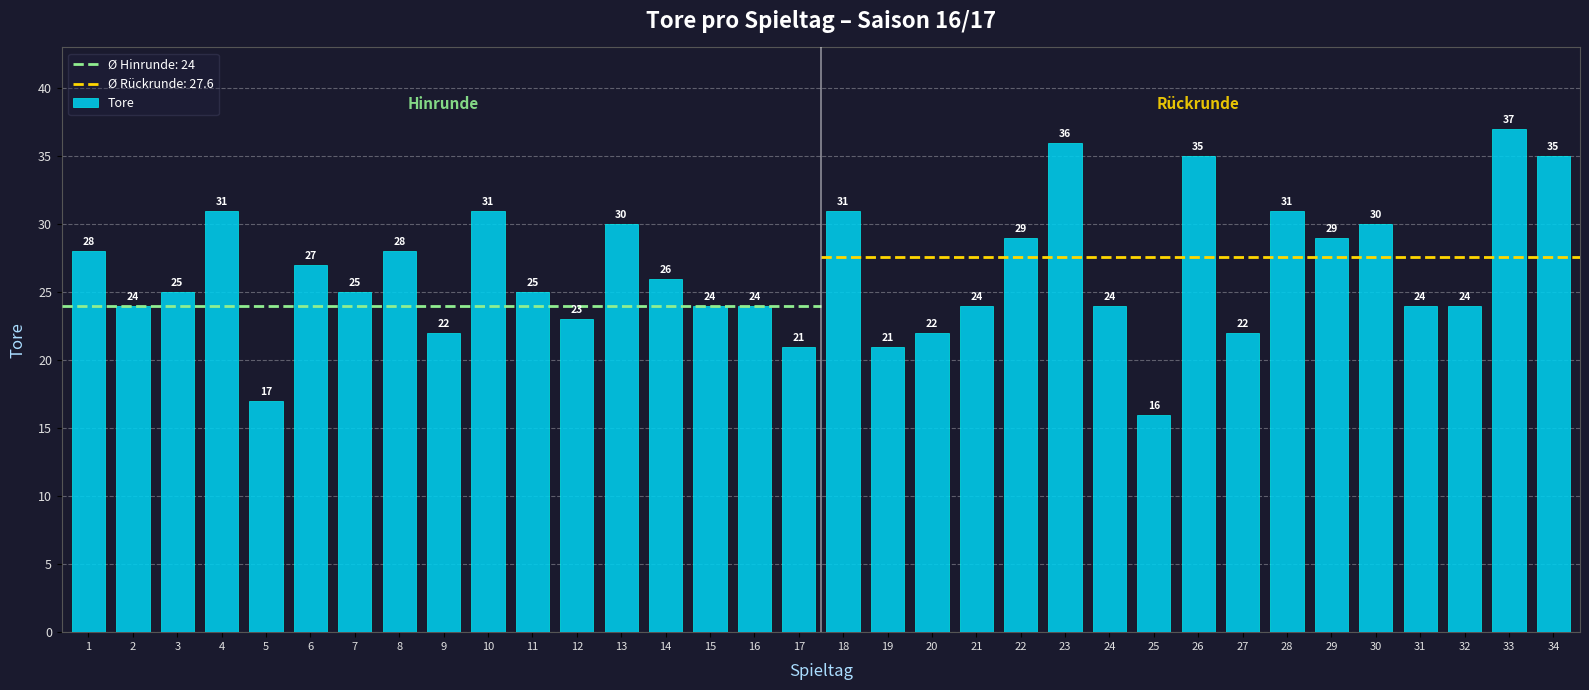

Reading left to right, list all the values displayed in this chart.

1=28	2=24	3=25	4=31	5=17	6=27	7=25	8=28	9=22	10=31	11=25	12=23	13=30	14=26	15=24	16=24	17=21	18=31	19=21	20=22	21=24	22=29	23=36	24=24	25=16	26=35	27=22	28=31	29=29	30=30	31=24	32=24	33=37	34=35